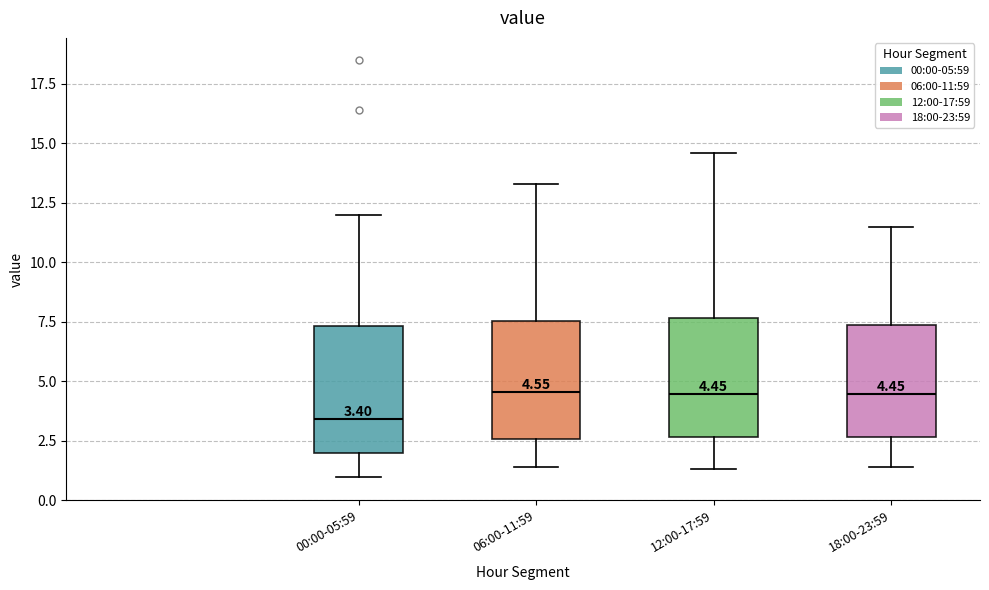

Which box has the lowest median line?

00:00-05:59